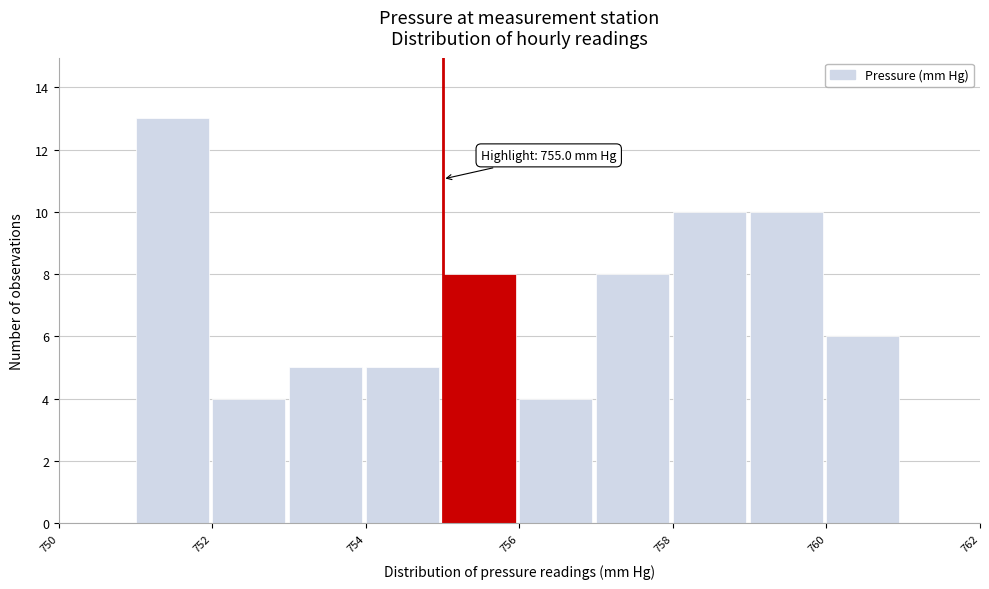

Which range on the x-axis has the tallest bar?

751 to 752